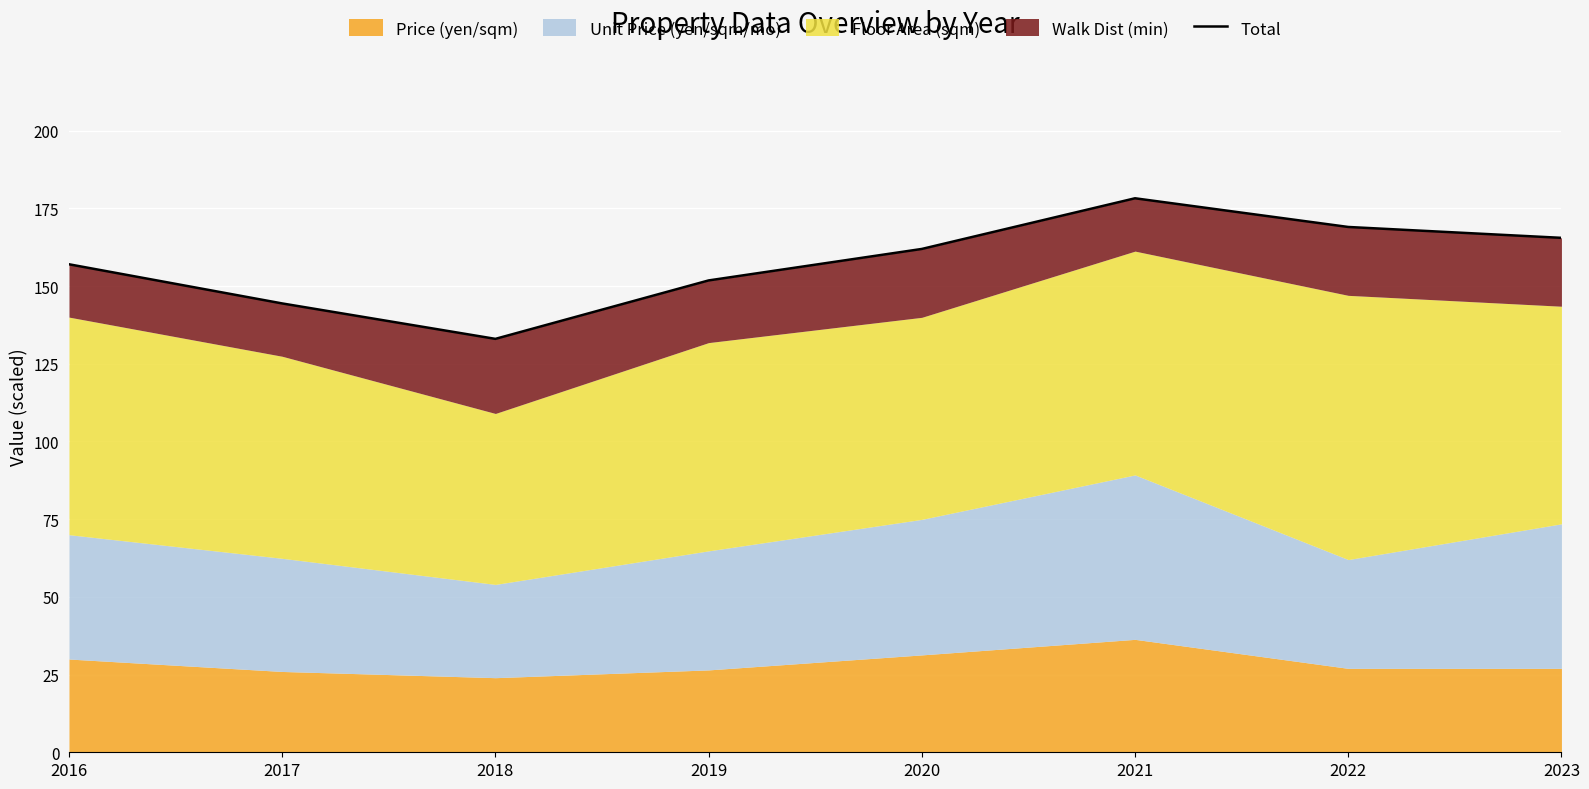

How many interior local valleys (lower than both neighbors) does the data have?

1